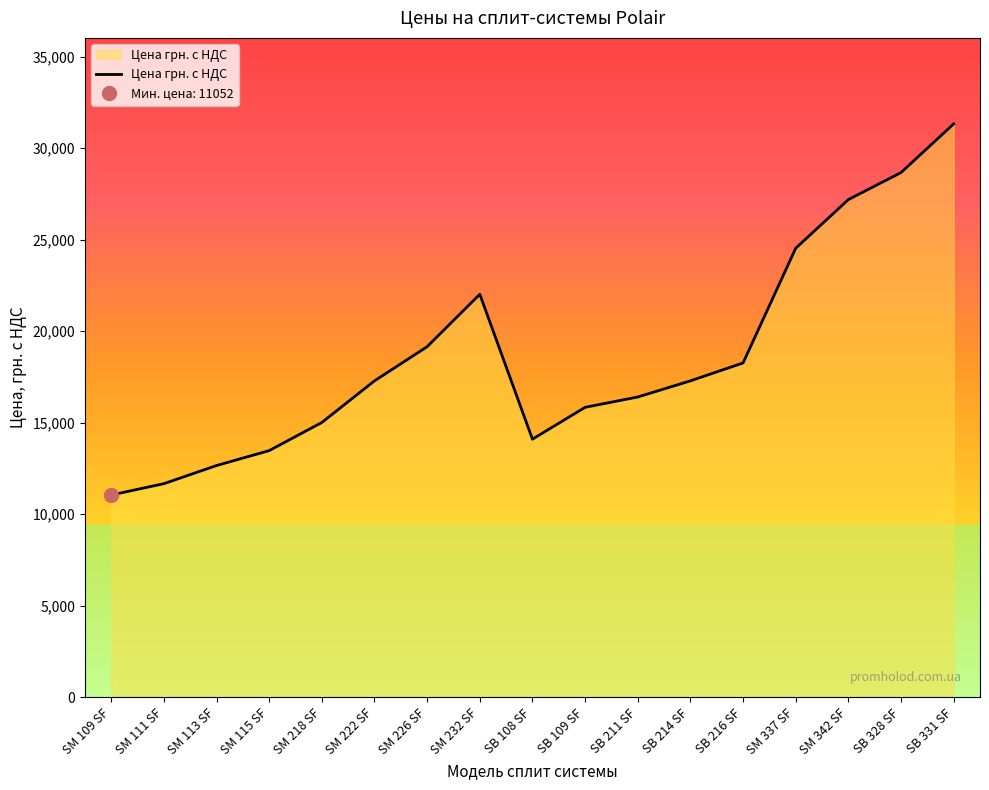

Is it true that the value at SM 111 SF is 11670?

True